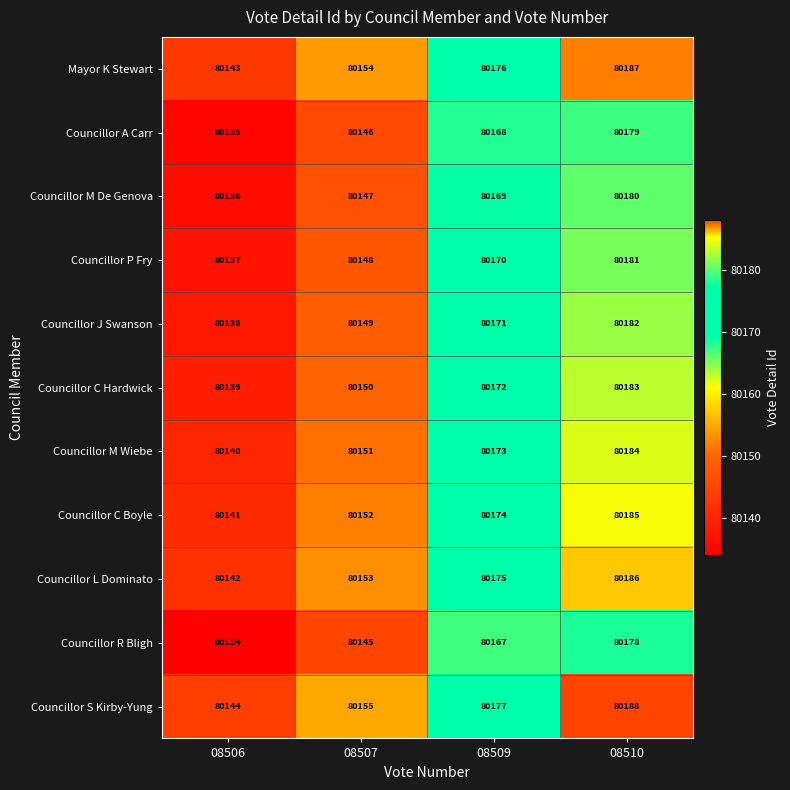

How many values in the Councillor M Wiebe series are below 80173?

2